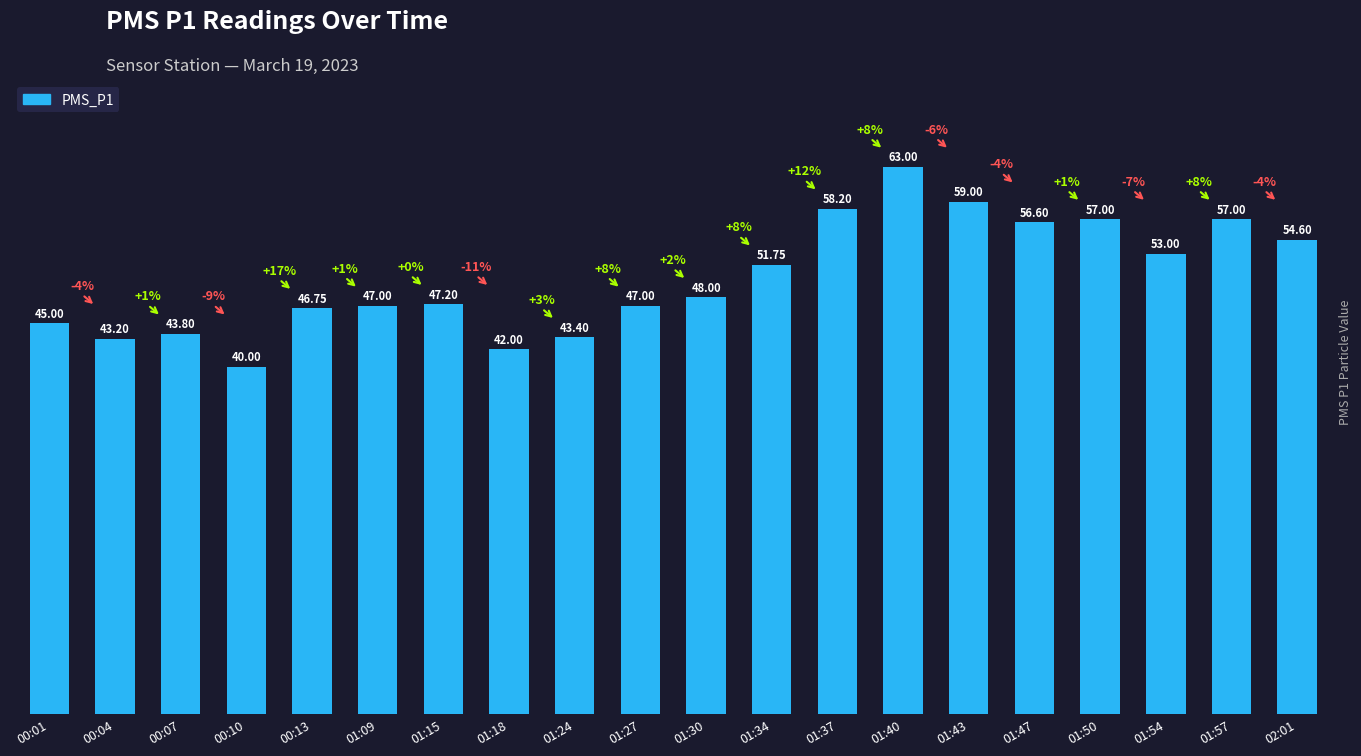

What is the difference between the second highest and second lowest values?

17.0